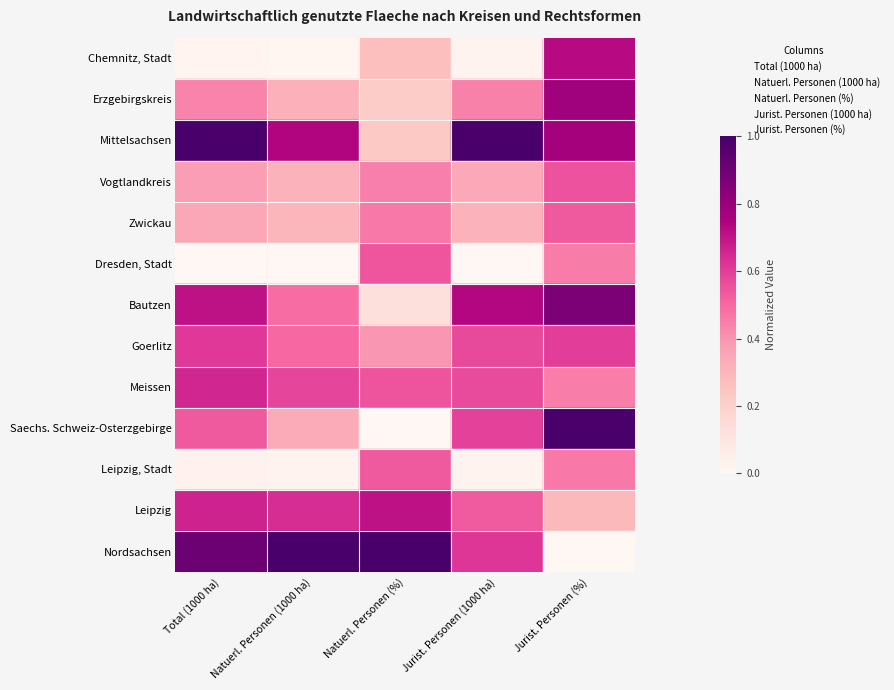

What are all the series names shown in the legend?

Total (1000 ha), Natuerl. Personen (1000 ha), Natuerl. Personen (%), Jurist. Personen (1000 ha), Jurist. Personen (%)